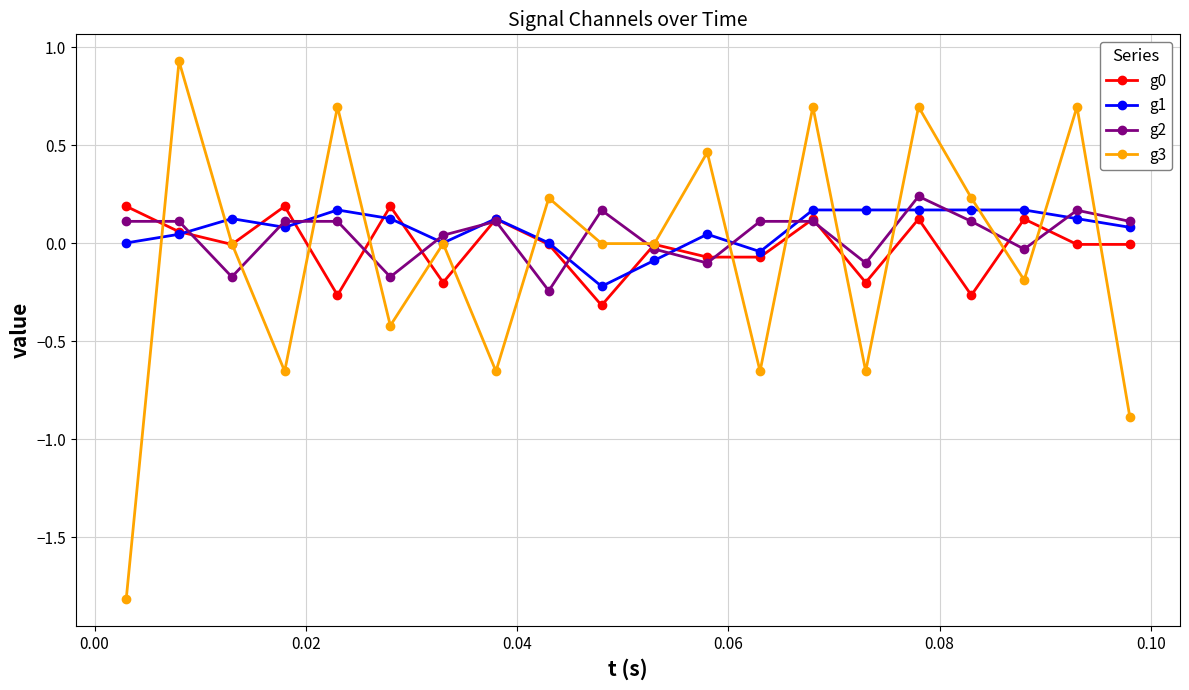

How many values in the g2 series exceed 0?

13